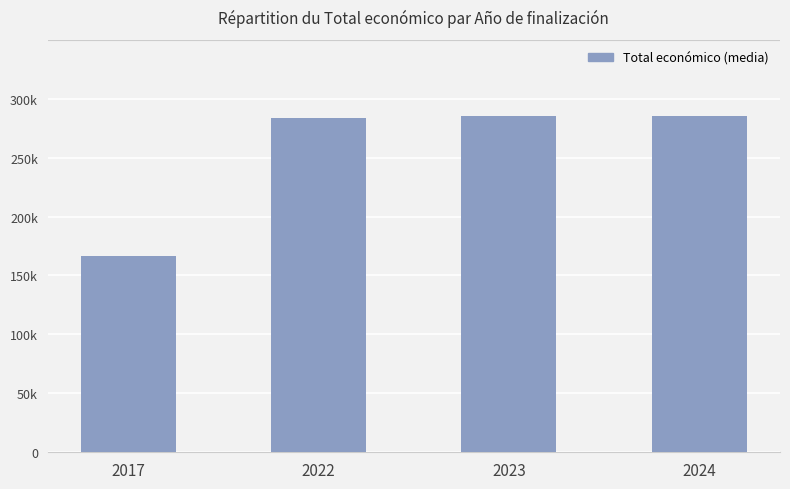

Are the bars horizontal?

No